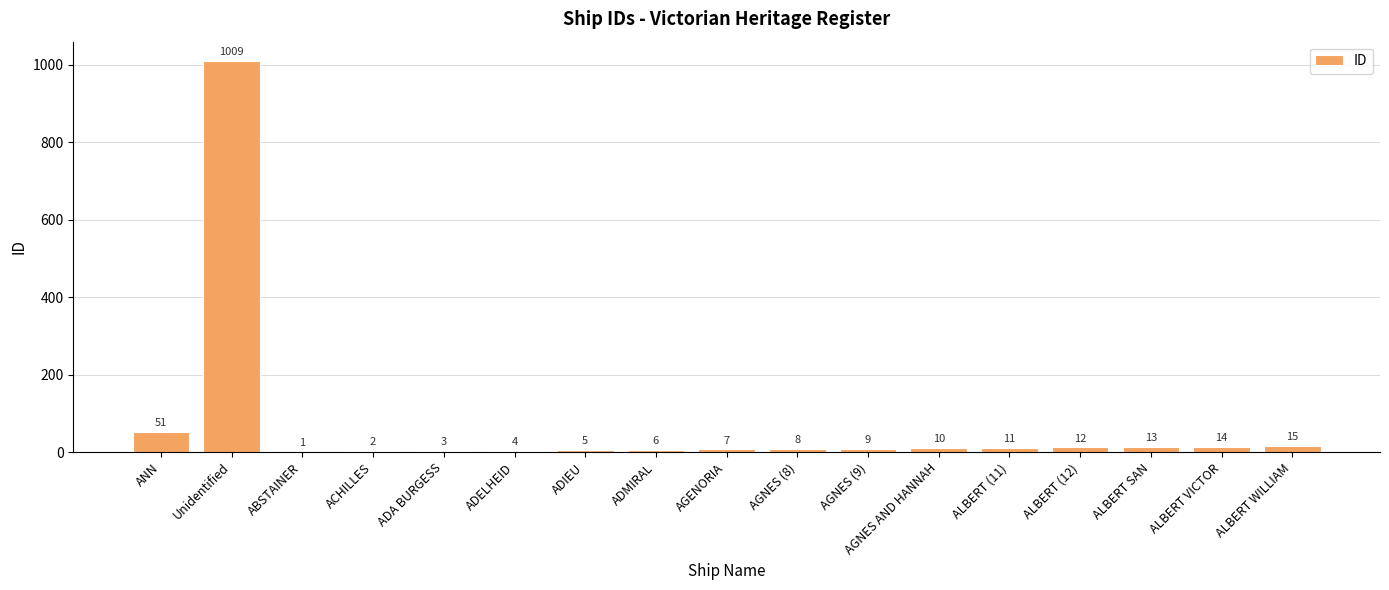

Approximately how many times larger is the value at ALBERT (11) compared to ADMIRAL?

1.8